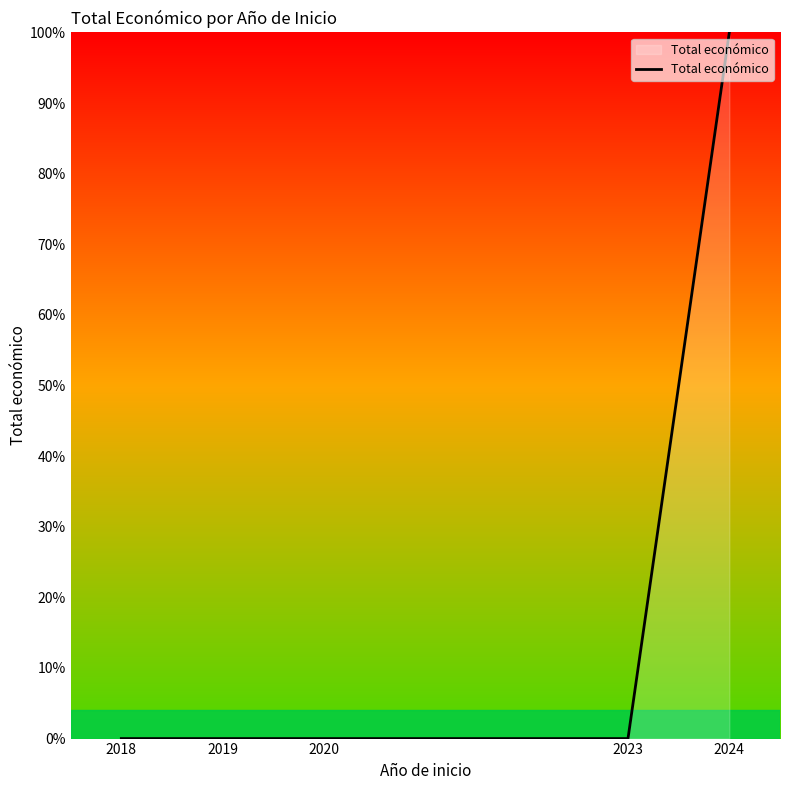

What is the sum of all values?

100.0